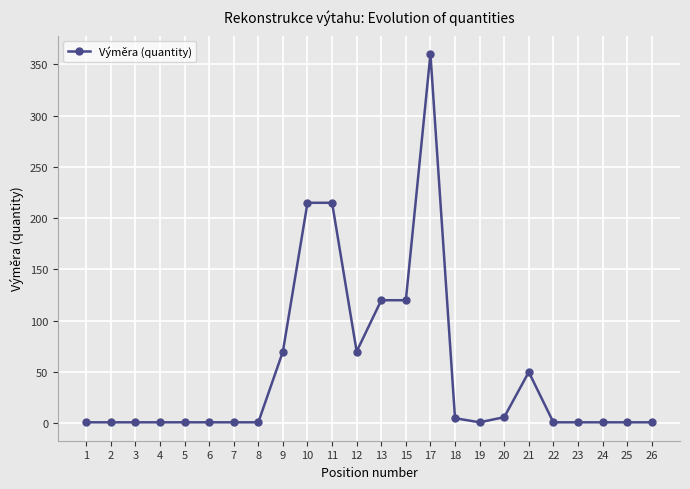

What is the maximum value shown in the chart?

360